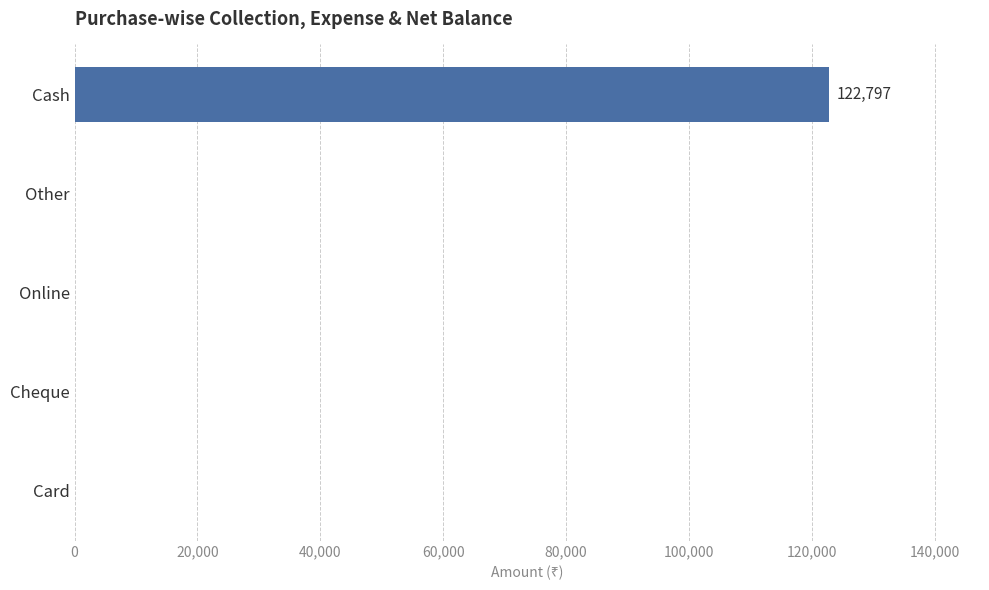

Is it true that the value at Cash is 122797?

True